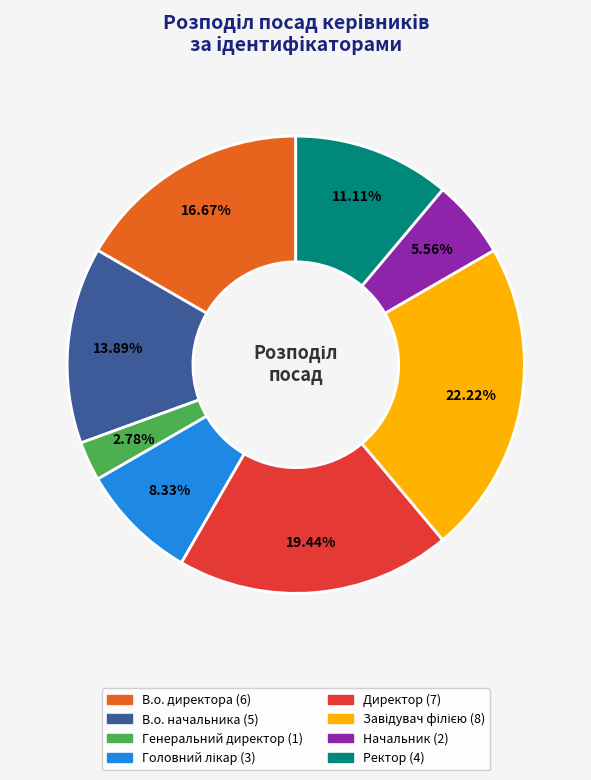

Between Директор and В.о. начальника, which is larger?

Директор